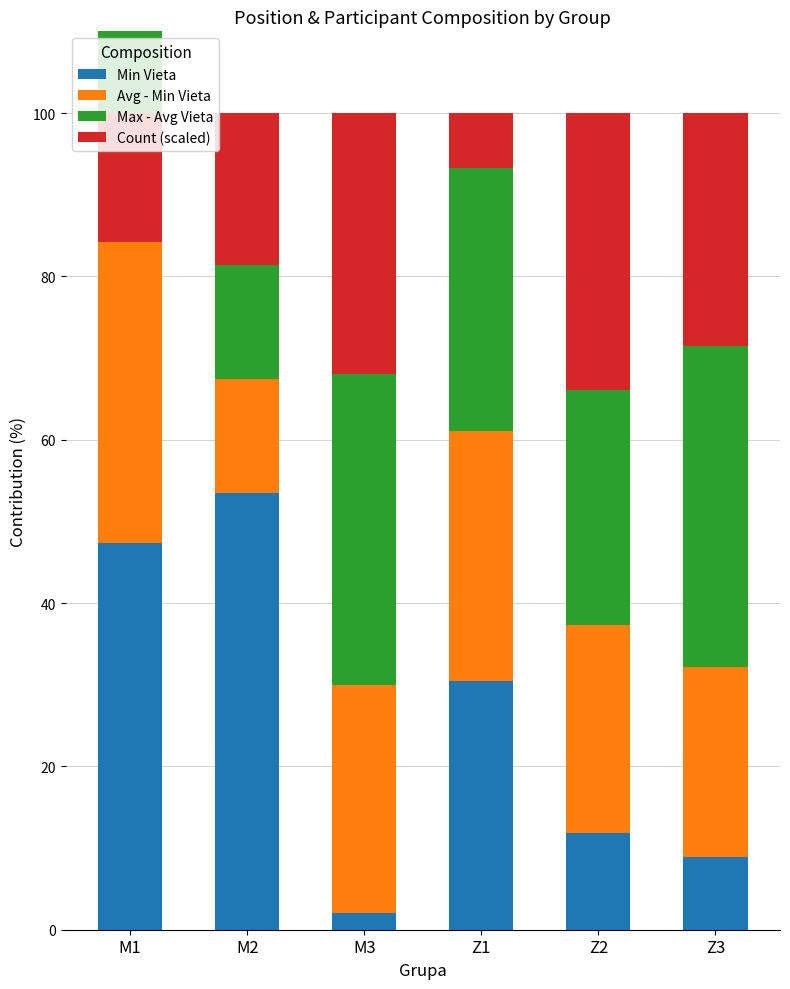

What is the label of the 4th bar from the right?

M3